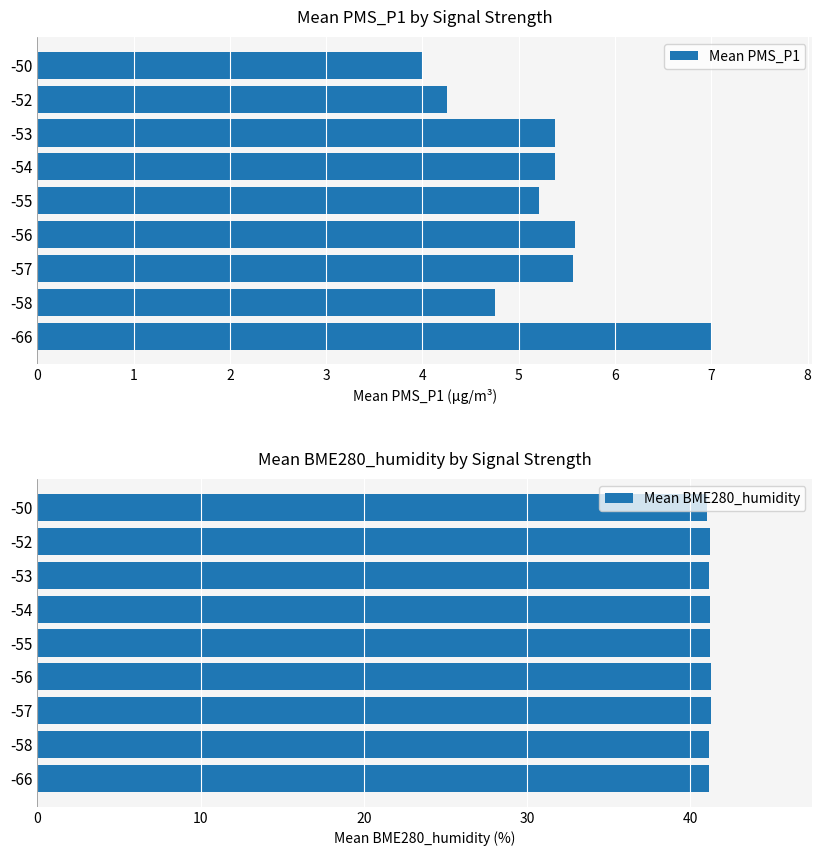

Which category has the highest value in the Mean PMS_P1 series?

-66